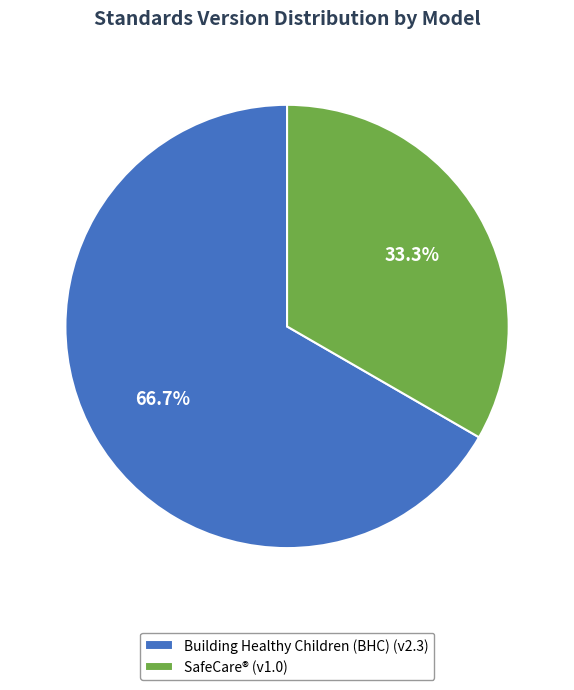

Which slice represents more than half of the pie?

Building Healthy Children (BHC) (v2.3)